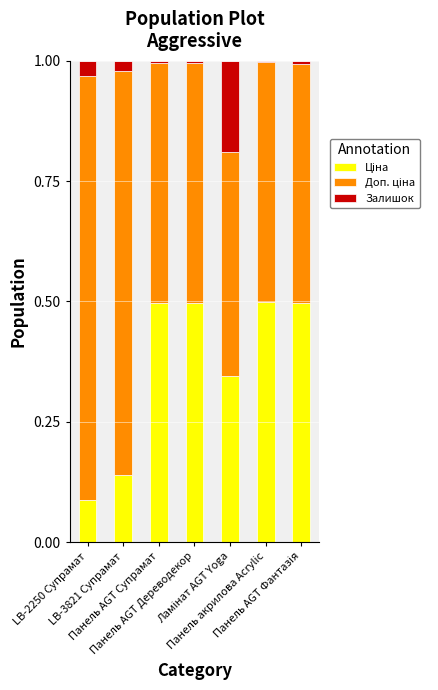

What is the sum of all Залишок values?

0.3